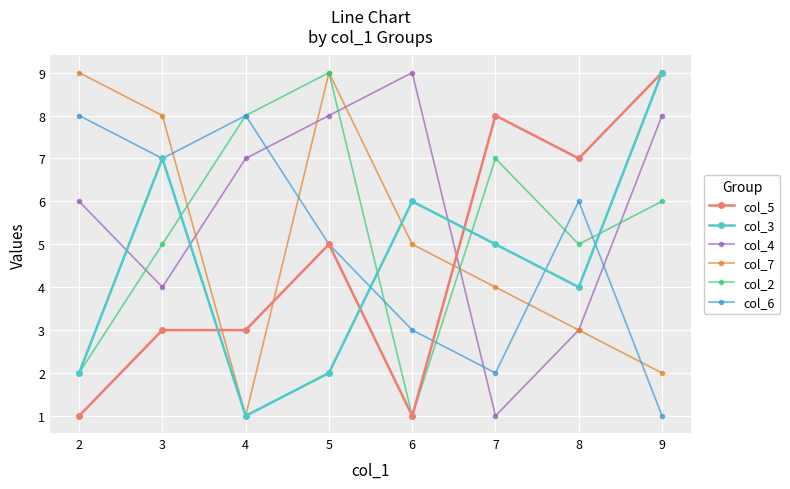

Does the chart display data point markers on the line(s)?

Yes